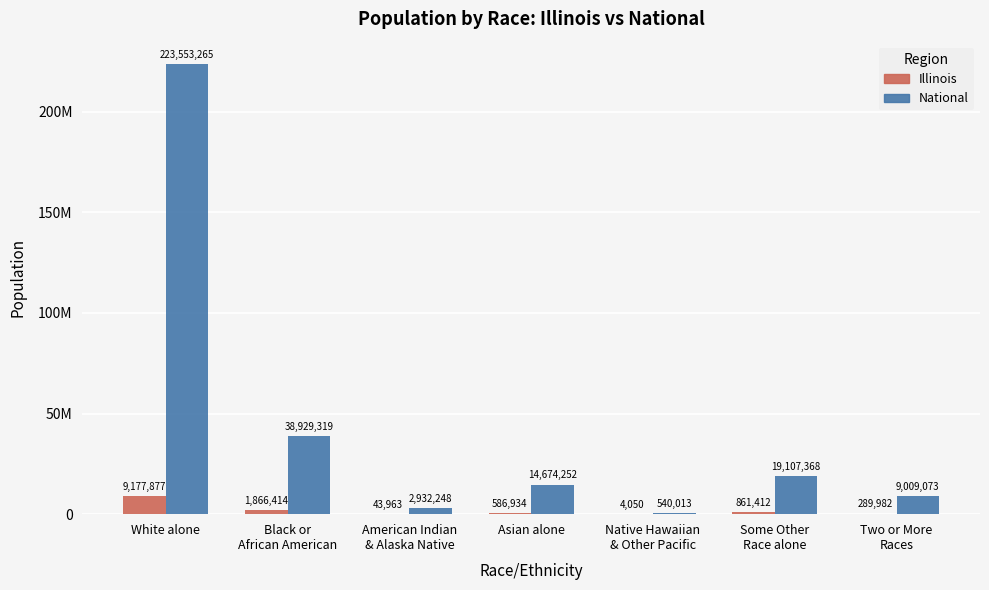

Which category has the highest value in the National series?

White alone